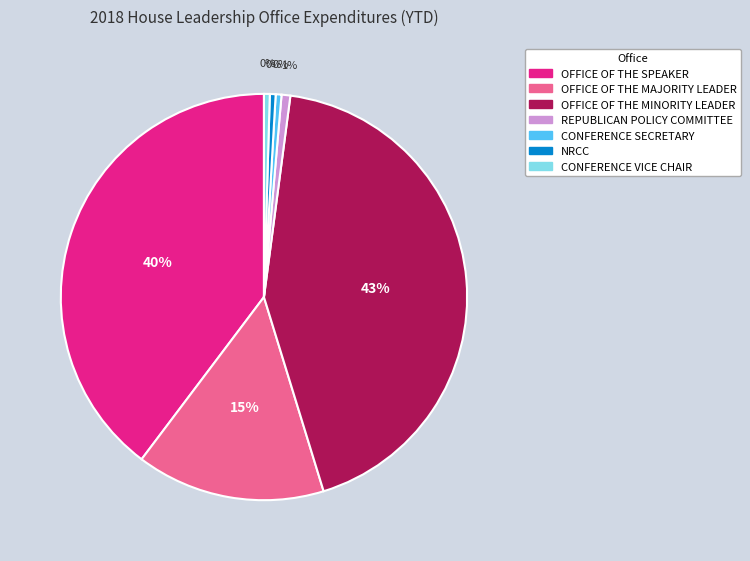

To the nearest percent, what portion does REPUBLICAN POLICY COMMITTEE represent?

1%